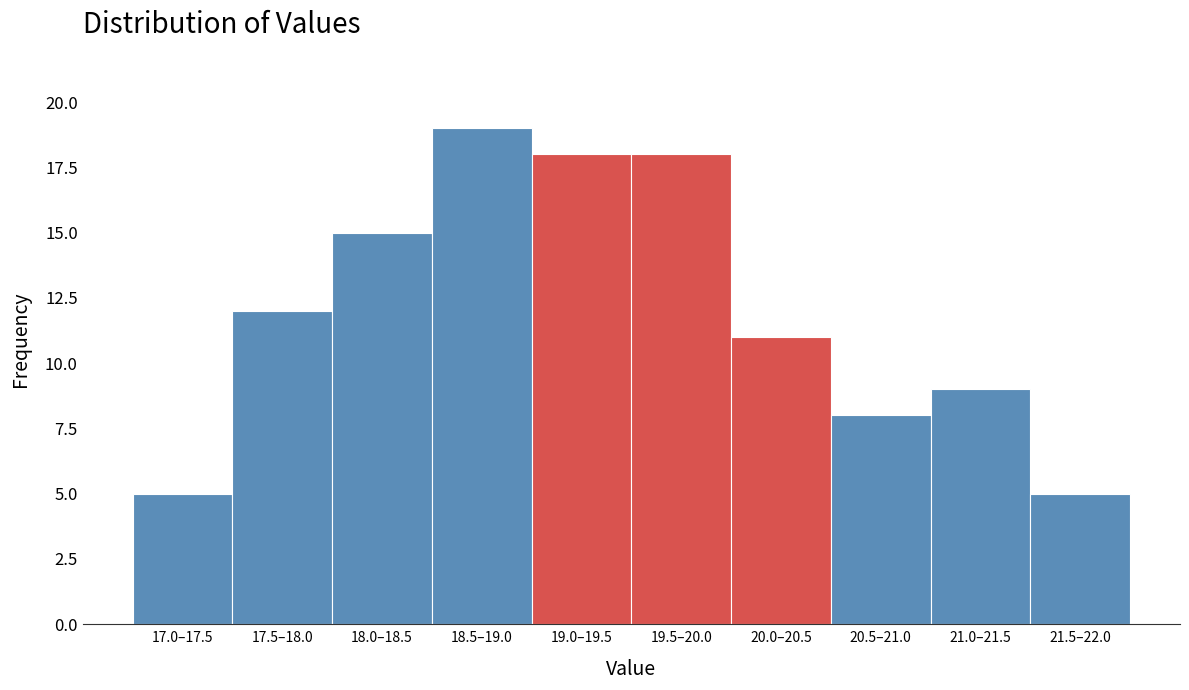

Reading left to right, list all the values displayed in this chart.

5	12	15	19	18	18	11	8	9	5